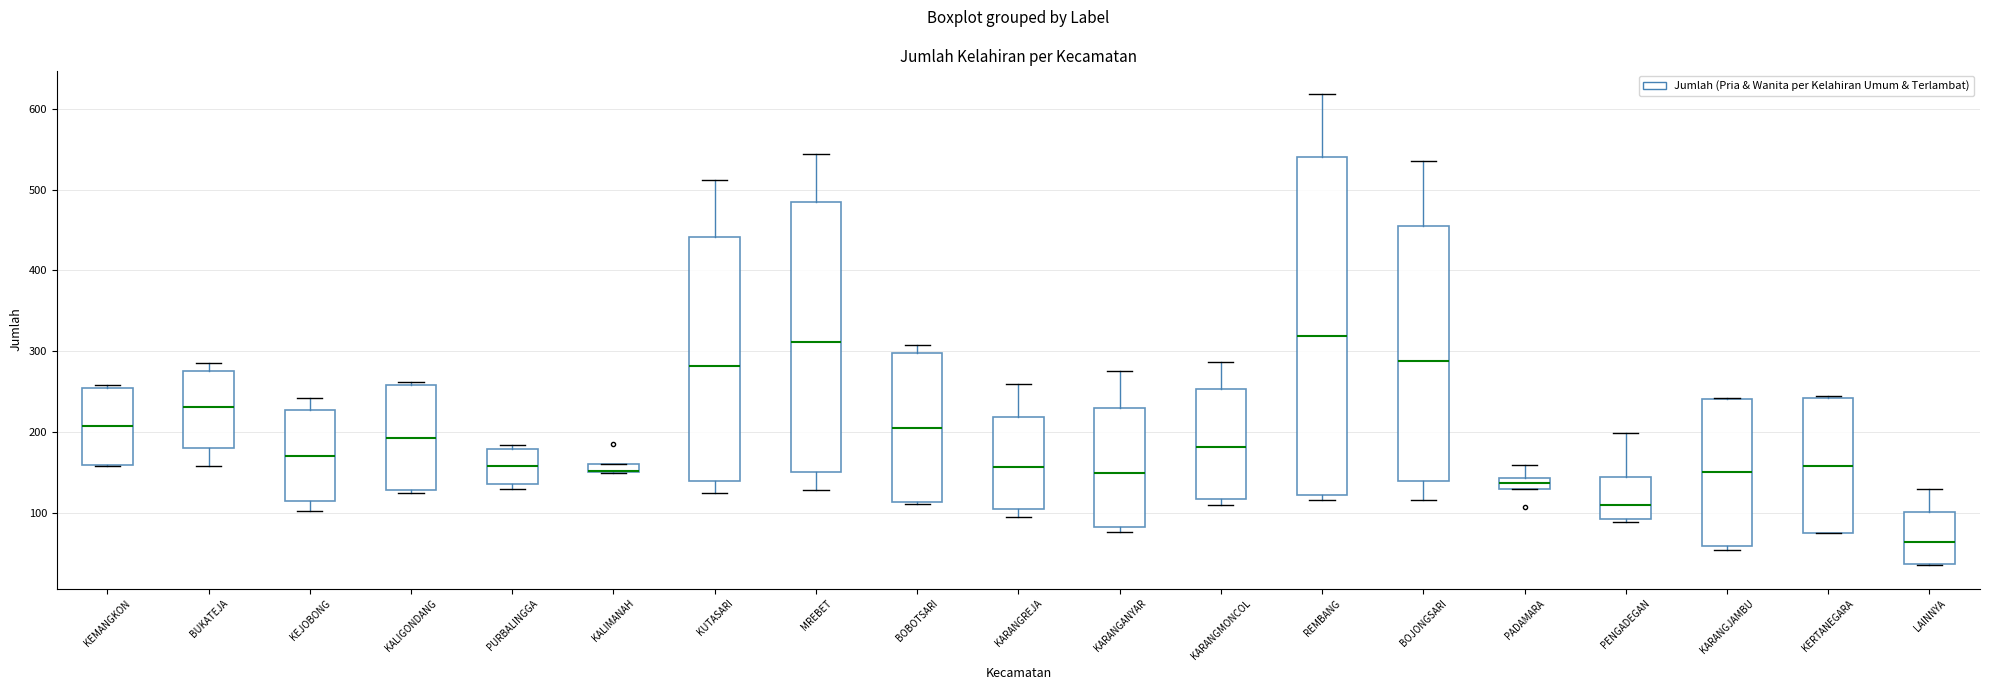

Where does the median line of the box for PENGADEGAN sit on the y-axis? The values are not printed on the chart, so give them approximately, as read against the axis.

110